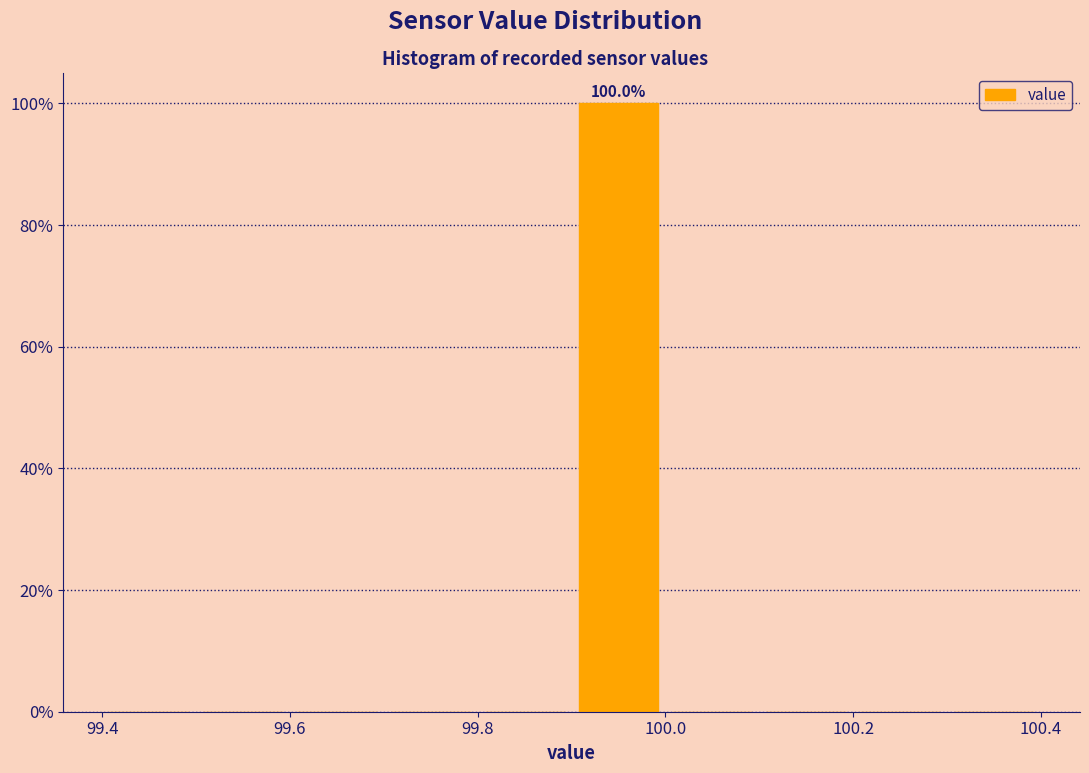

Over which range of the x-axis is the bar tallest?

99.9 to 100.0